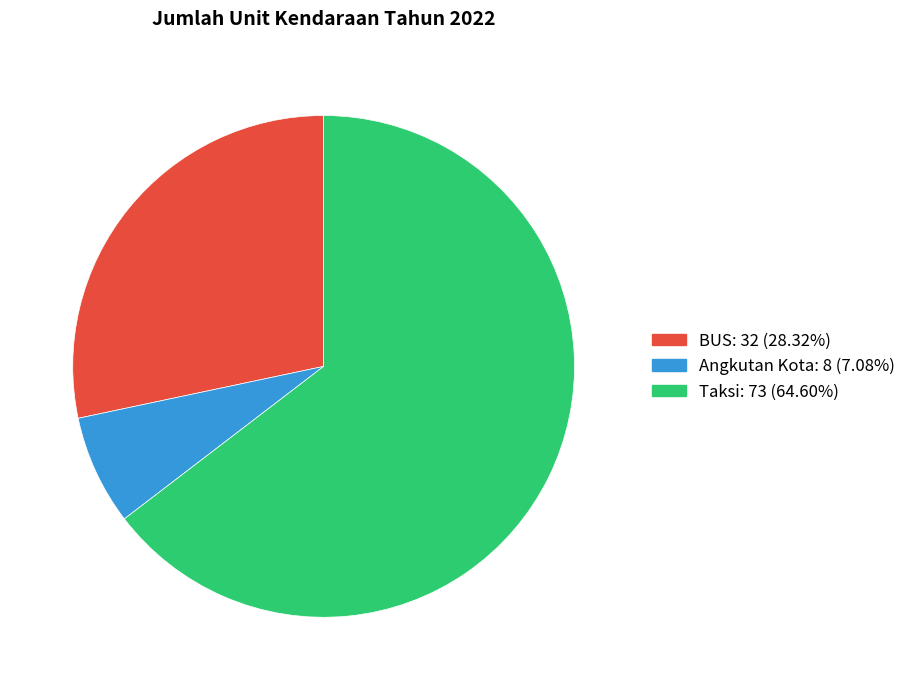

Do Taksi and Angkutan Kota together represent more than half of the pie?

Yes